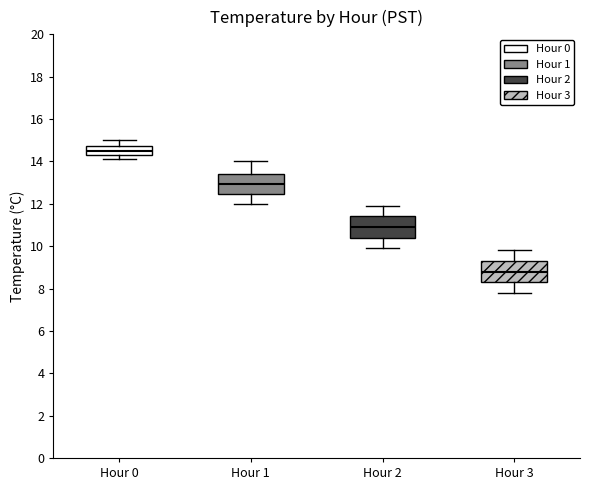

Where does the lower whisker of the box for Hour 0 end on the y-axis? The values are not printed on the chart, so give them approximately, as read against the axis.

14.2